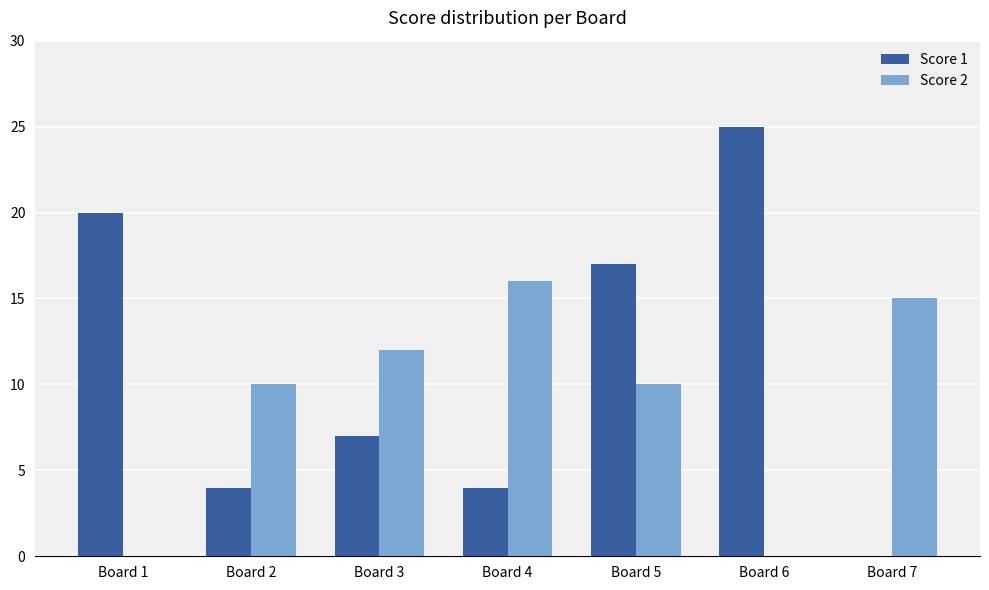

Is it true that Score 1 equals 4 at Board 2?

True